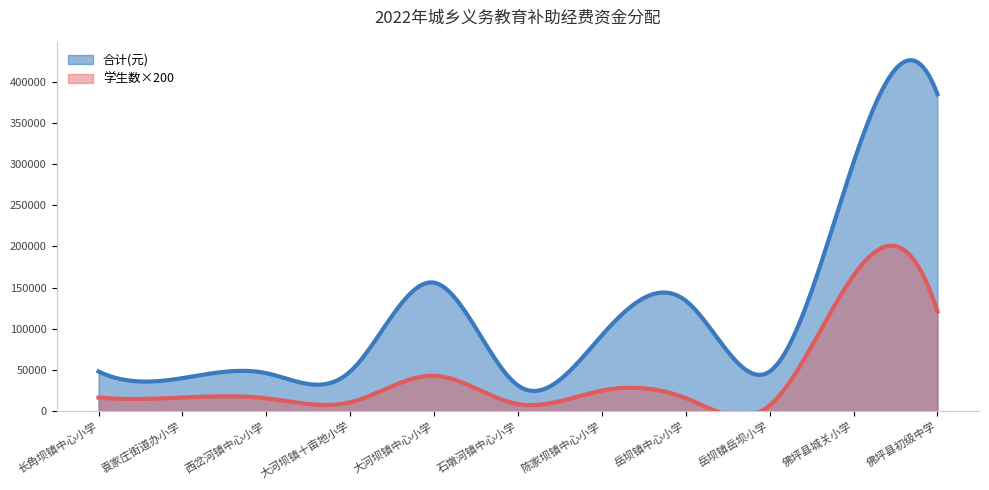

How many categories are shown in the chart?

11